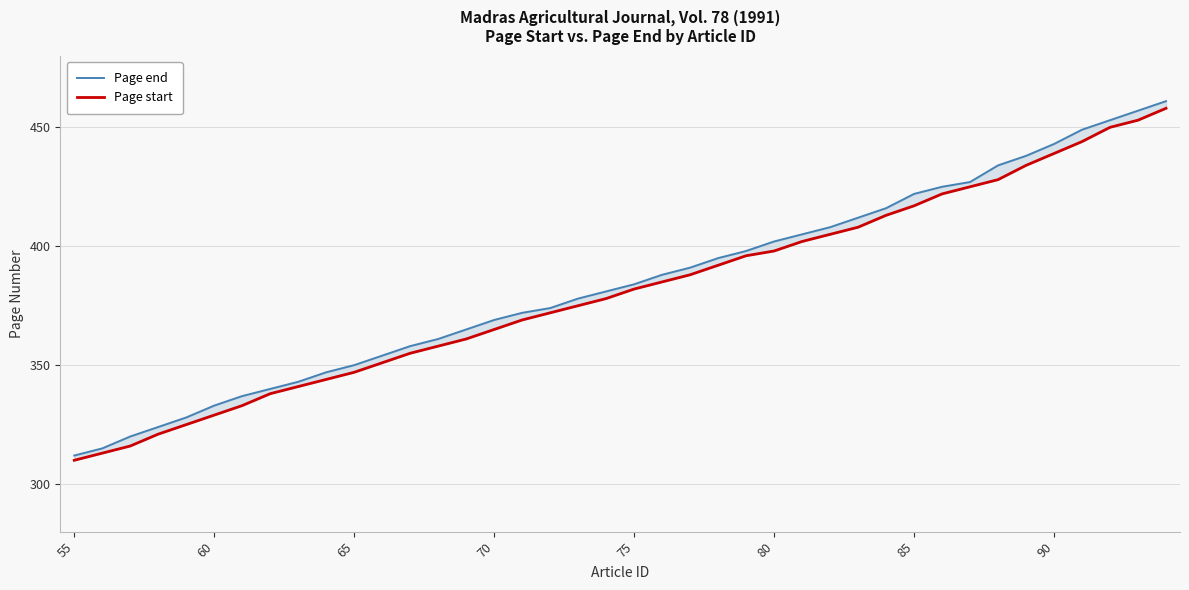

List the series in order of their overall mean, lowest first.

Page start, Page end